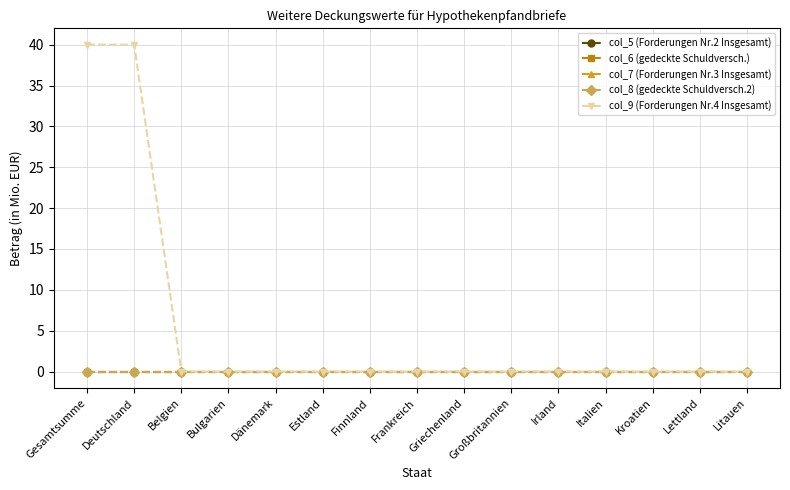

What is the label of the 12th point from the right?

Bulgarien